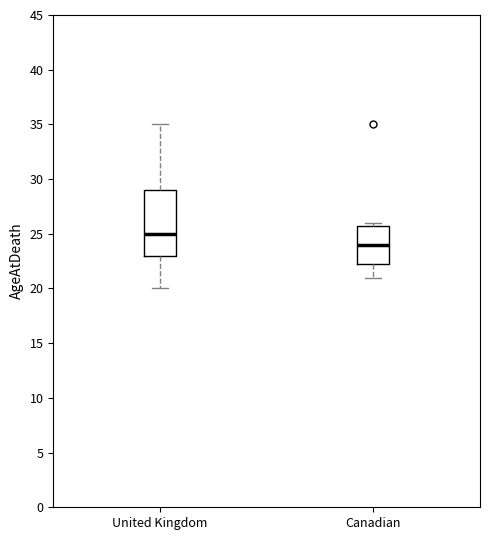

Which box's median line is the highest?

United Kingdom